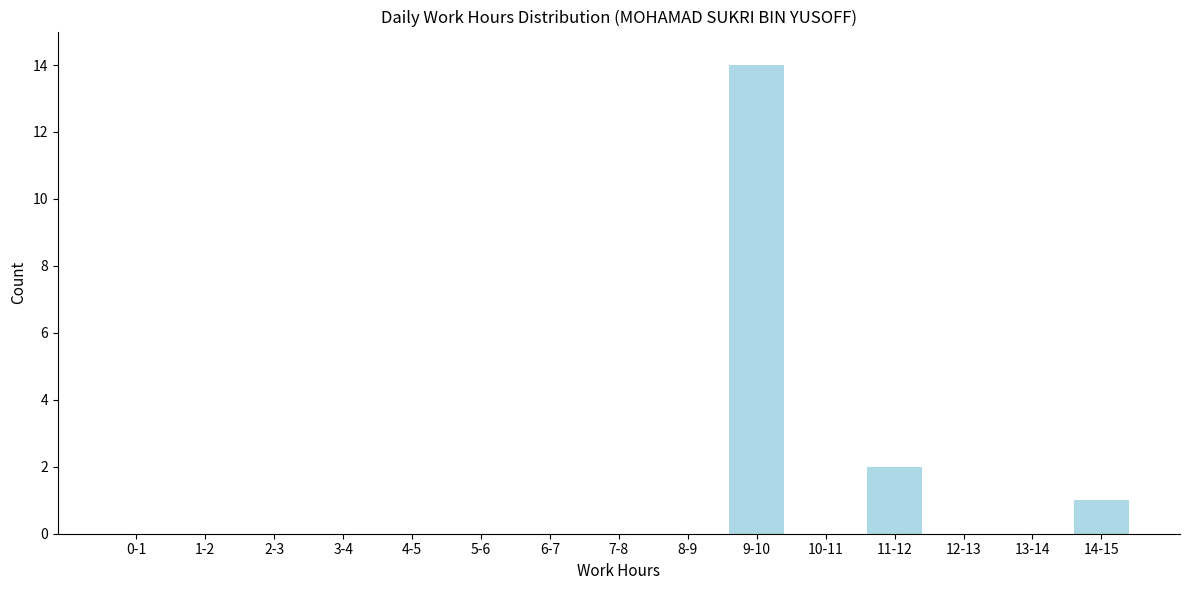

Reading left to right, list all the values displayed in this chart.

0-1=0	1-2=0	2-3=0	3-4=0	4-5=0	5-6=0	6-7=0	7-8=0	8-9=0	9-10=14	10-11=0	11-12=2	12-13=0	13-14=0	14-15=1